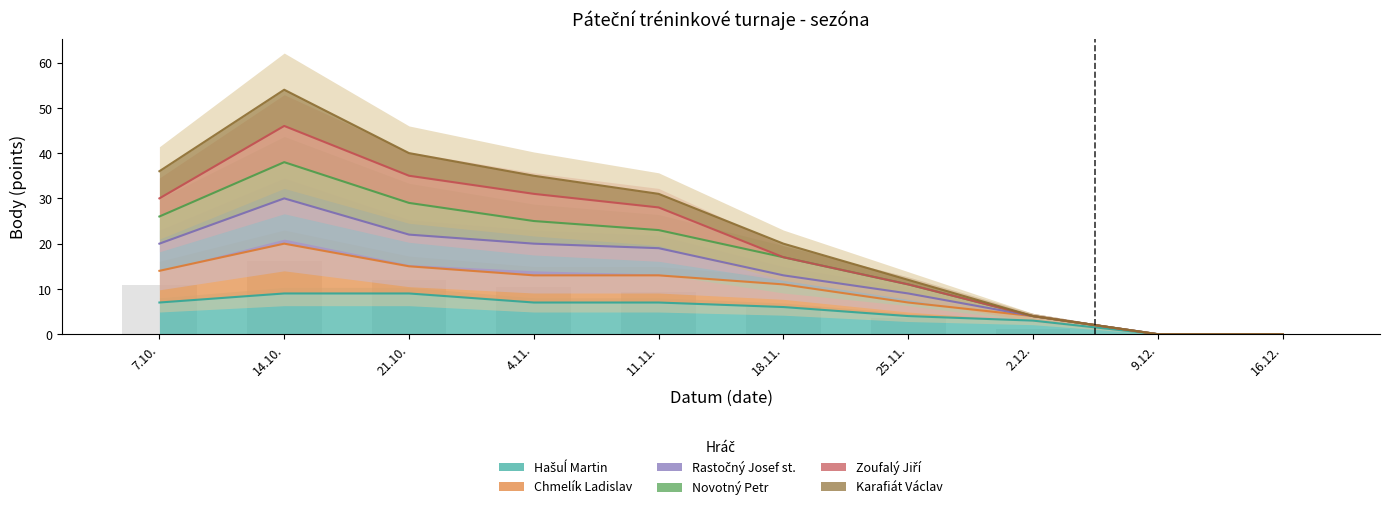

What is the maximum value shown in the chart?

46